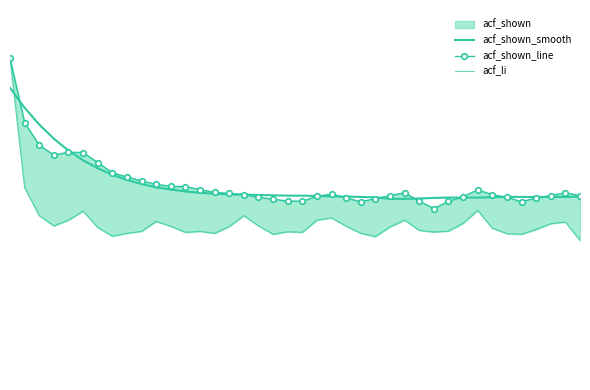

What is the difference between the maximum and second lowest values in the acf_li series?

0.6